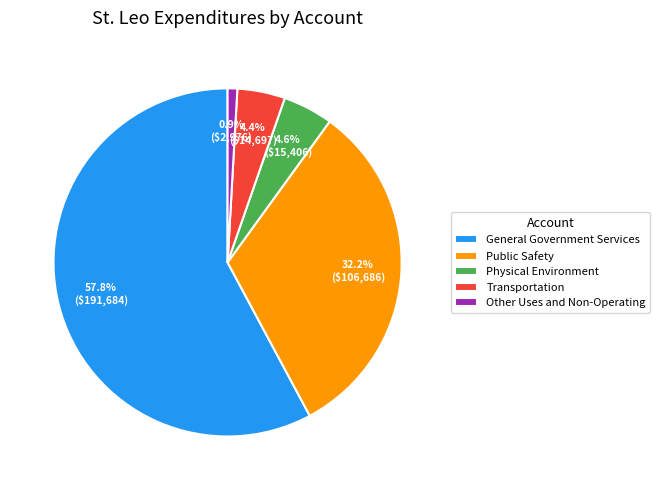

What is the ratio of the value at Physical Environment to the value at General Government Services?

0.1